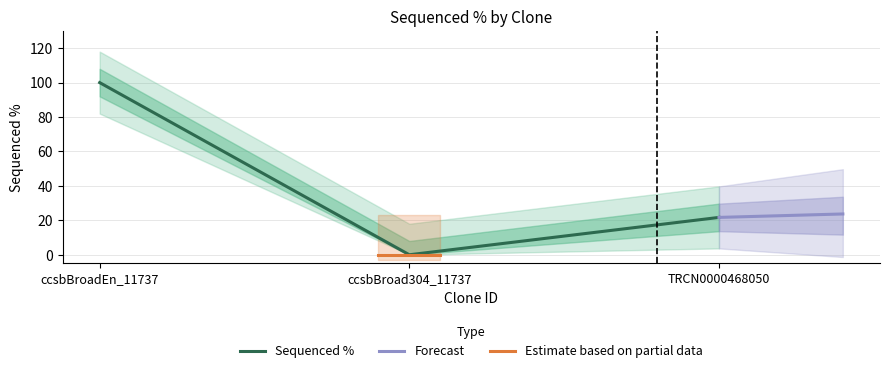

What is the sum of all values?

121.7